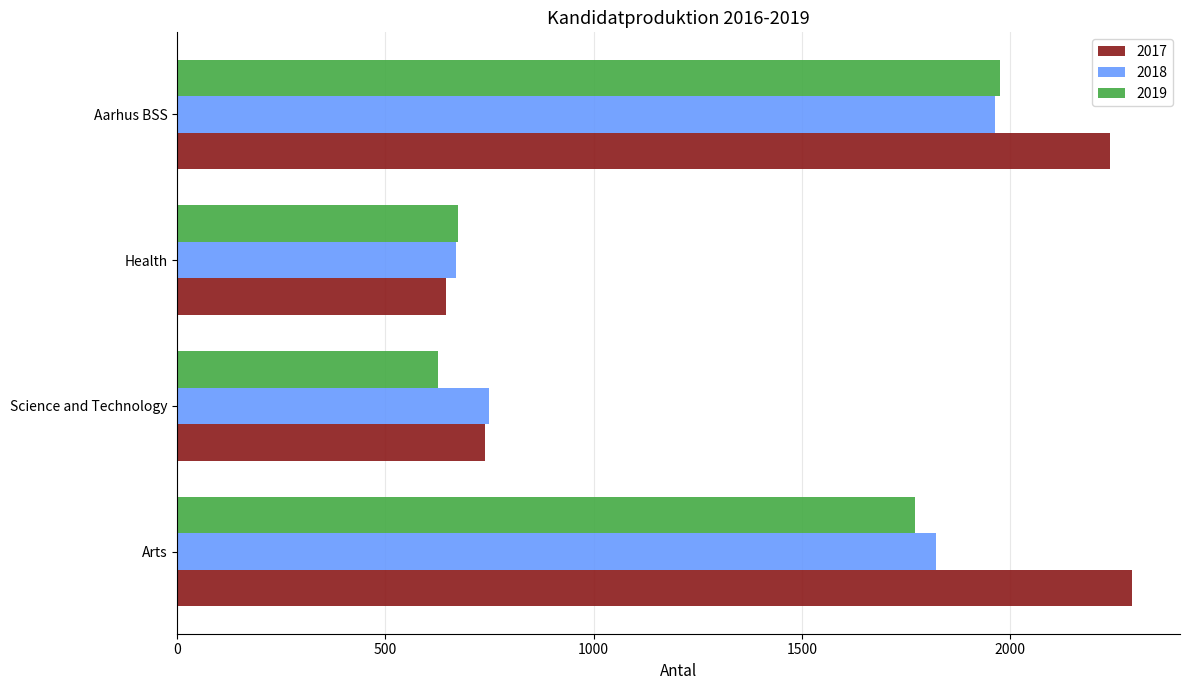

True or false: 2019 has a value of 2672 at Arts.

False